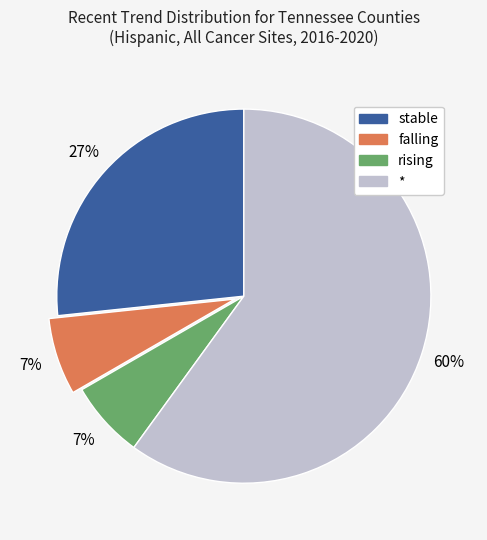

To the nearest percent, what portion does stable represent?

27%